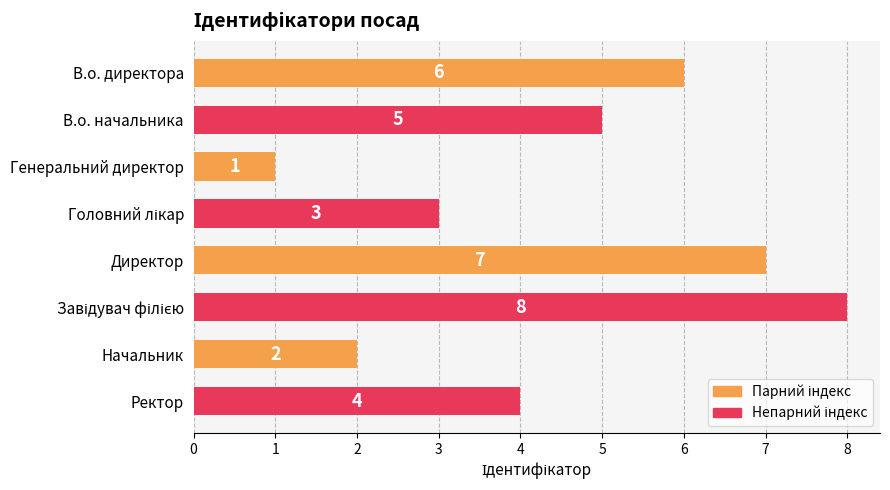

What is the minimum value shown in the chart?

1